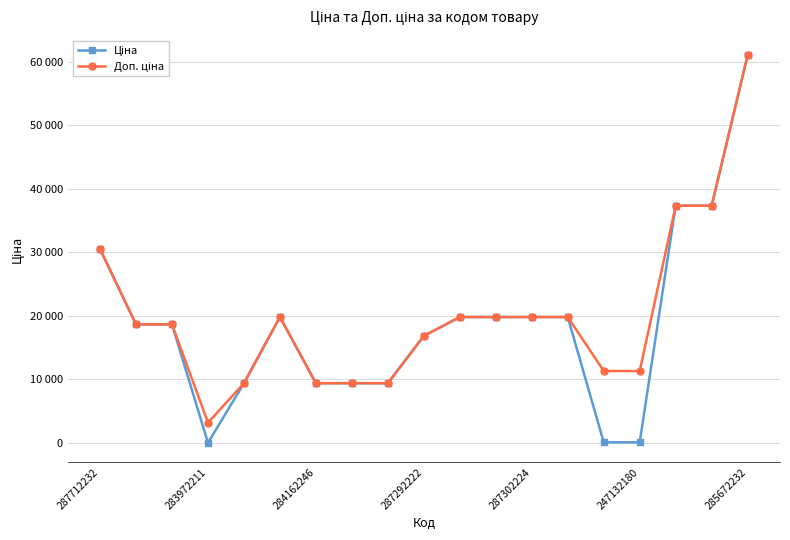

At how many categories does at least one series exceed 42356?

1